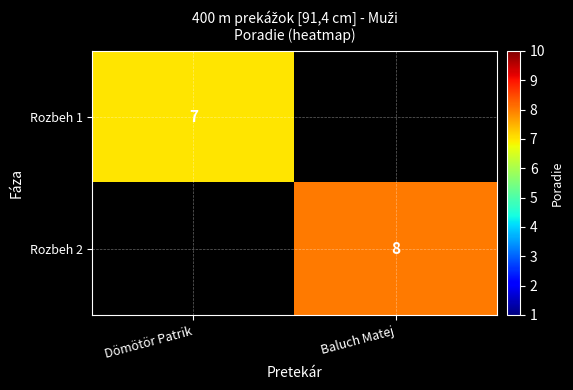

Between Dömötör Patrik and Baluch Matej, which is larger?

Baluch Matej